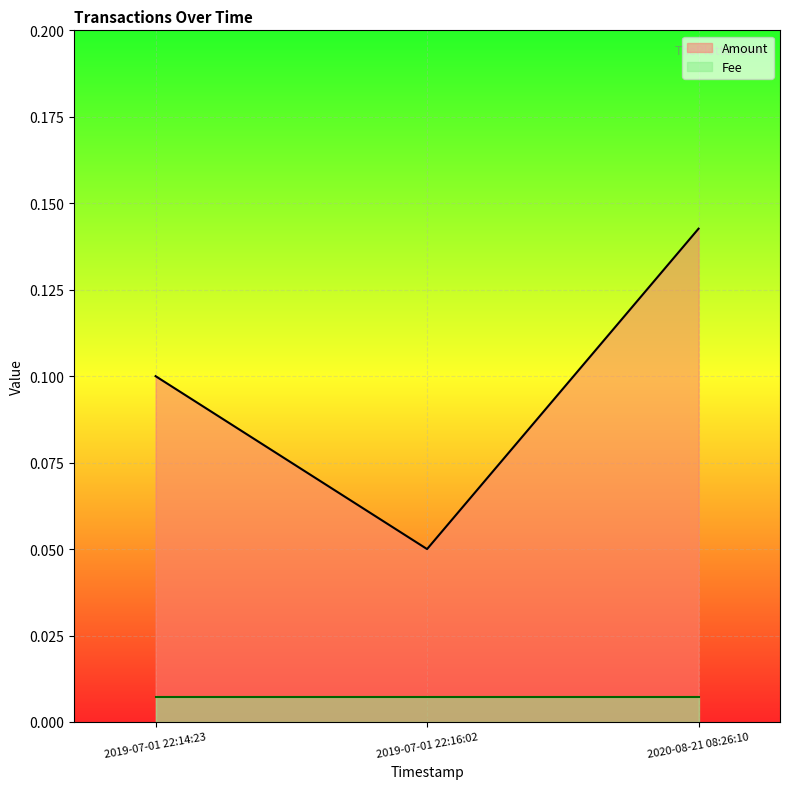

What position from the left is 2019-07-01 22:14:23?

1